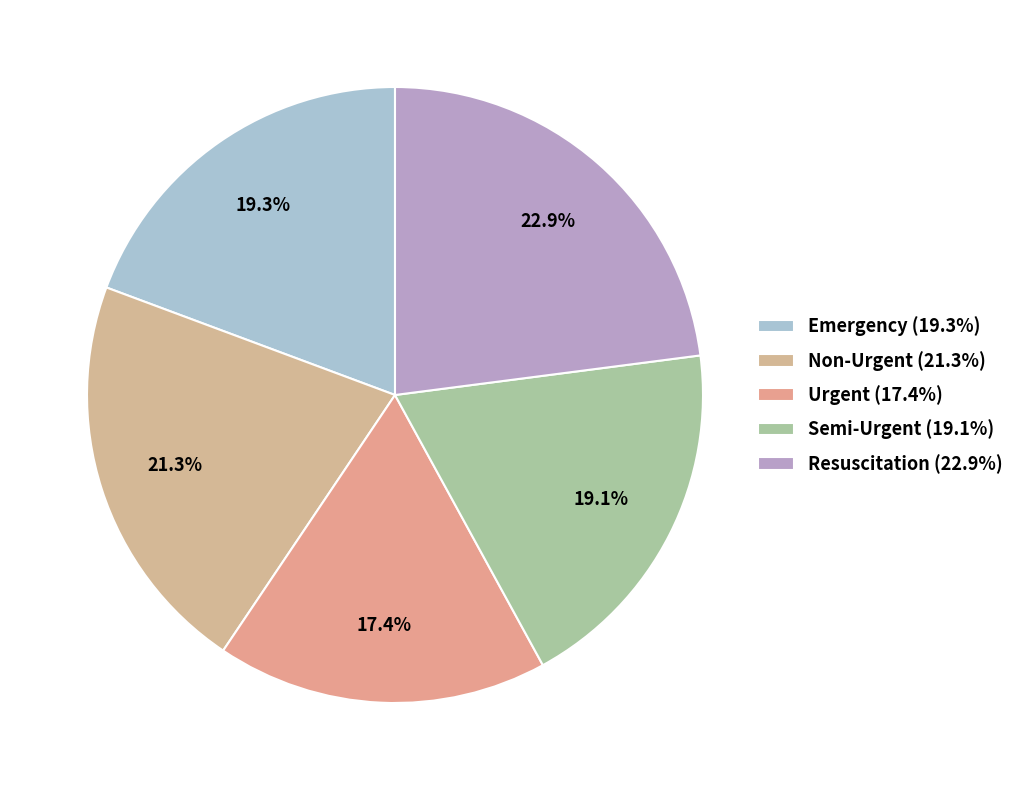

What is the largest slice in the pie chart?

Resuscitation